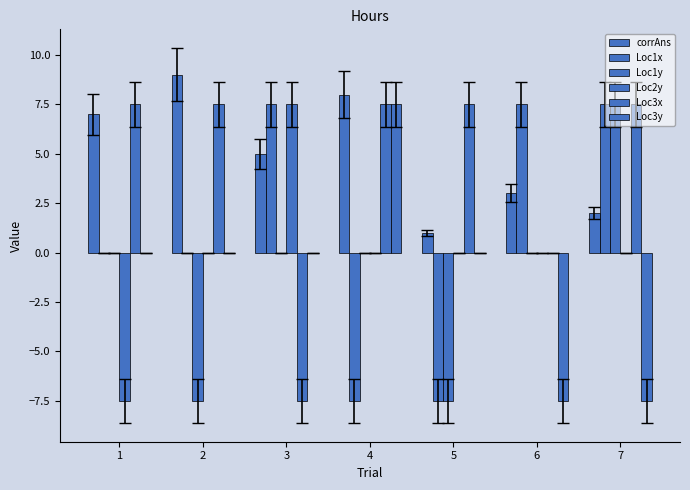

What is the minimum value shown in the chart?

-7.5